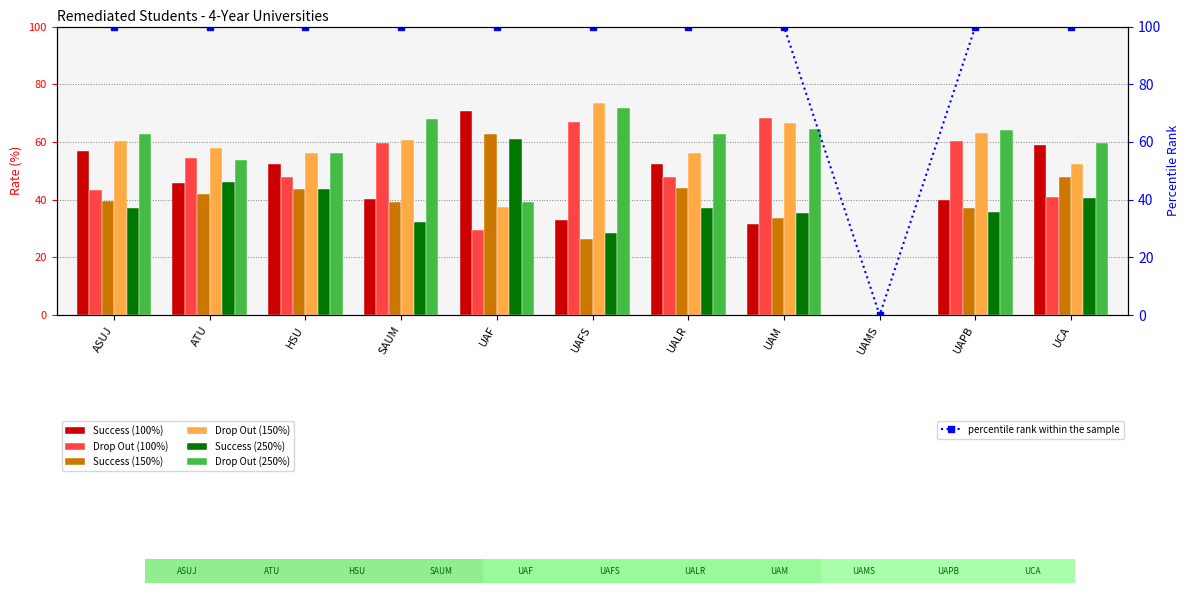

Reading left to right, transcribe all the data shown in this chart.

Success (100%): 56.8	45.7	52.3	40.3	70.6	33.0	52.3	31.7	0.0	39.8	58.9
Drop Out (100%): 43.2	54.3	47.7	59.7	29.4	67.0	47.7	68.3	0.0	60.2	41.1
Success (150%): 39.7	42.1	43.7	39.2	62.7	26.4	43.9	33.5	0.0	37.0	47.7
Drop Out (150%): 60.3	57.9	56.3	60.8	37.3	73.6	56.1	66.5	0.0	63.0	52.3
Success (250%): 37.2	46.1	43.8	32.2	60.9	28.3	37.2	35.5	0.0	35.7	40.5
Drop Out (250%): 62.8	53.9	56.2	67.8	39.1	71.7	62.8	64.5	0.0	64.3	59.5